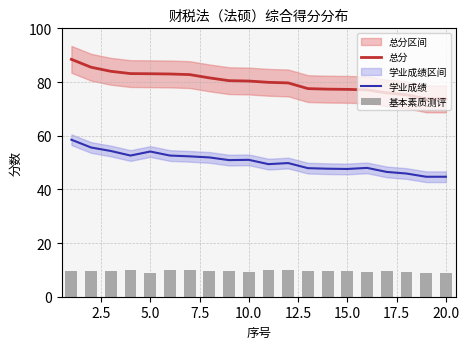

What is the minimum value for 总分?

73.7